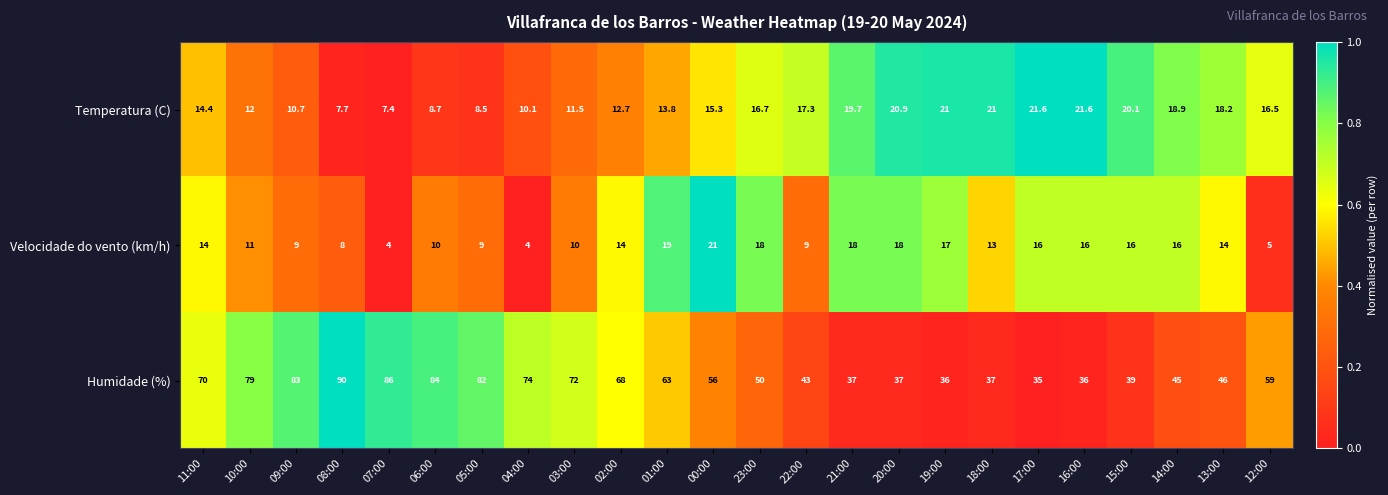

What is the approximate value of Humidade (%) at 20:00?

37.0